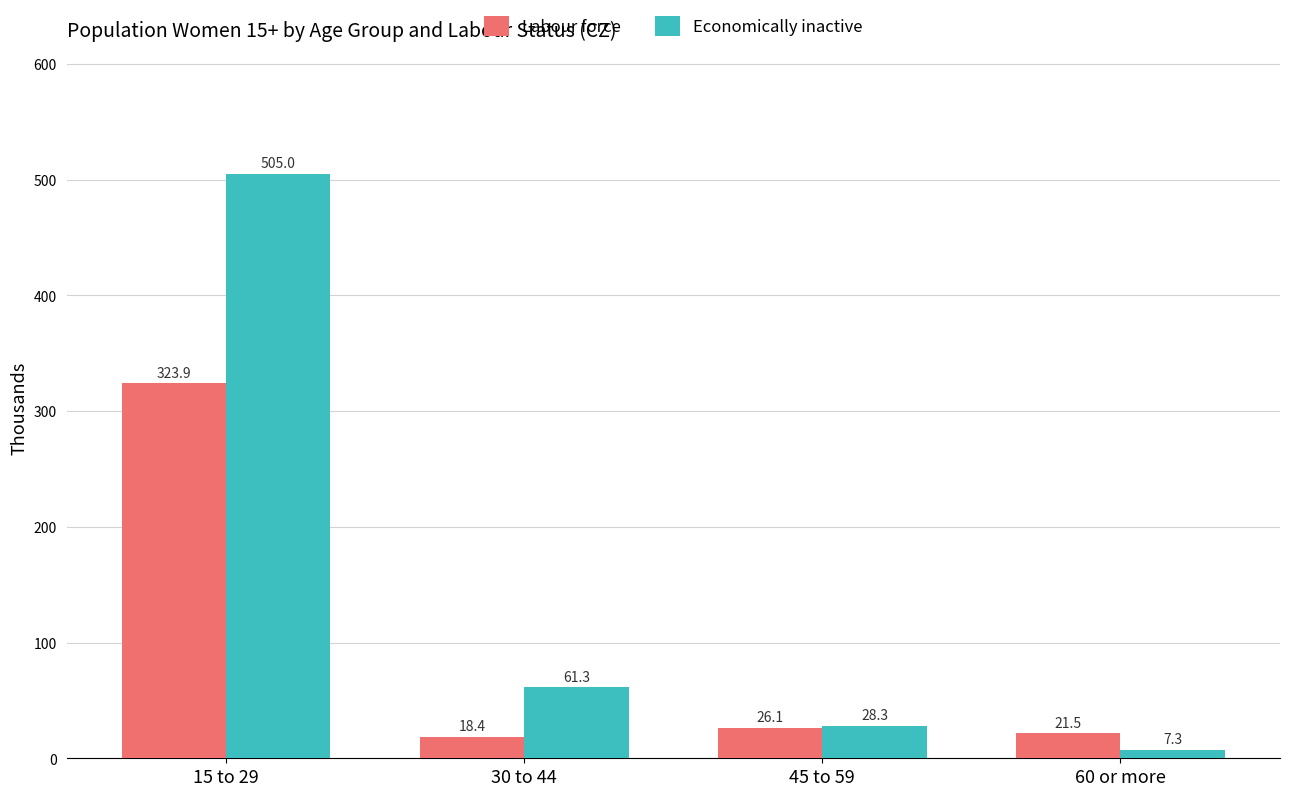

Reading left to right, what are all the values shown in this chart?

Labour force: 15 to 29=323.9	30 to 44=18.4	45 to 59=26.1	60 or more=21.5
Economically inactive: 15 to 29=505.0	30 to 44=61.3	45 to 59=28.3	60 or more=7.3